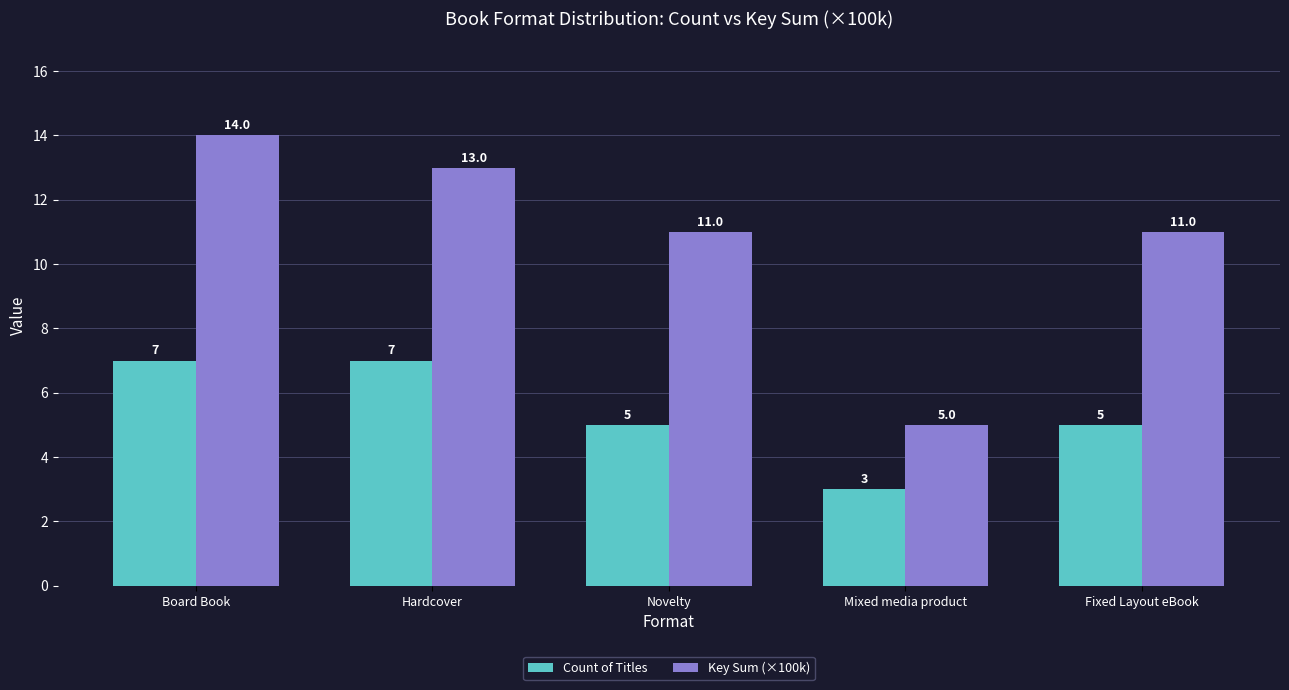

Count the Count of Titles values in the range 5 to 7.

4